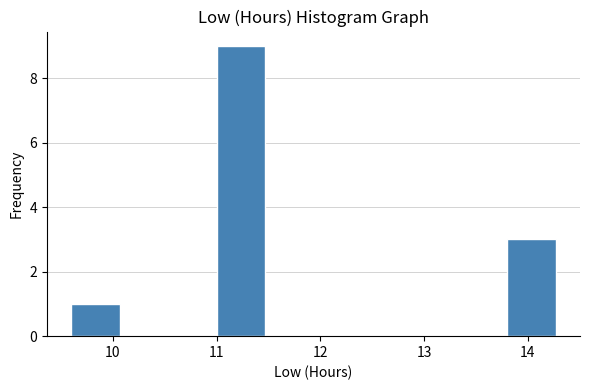

What is the height of the bar covering 9.6 to 10.1 on the x-axis? Neither the bar edges nor the heights are printed on the chart, so give them approximately, as read against the axes.

1